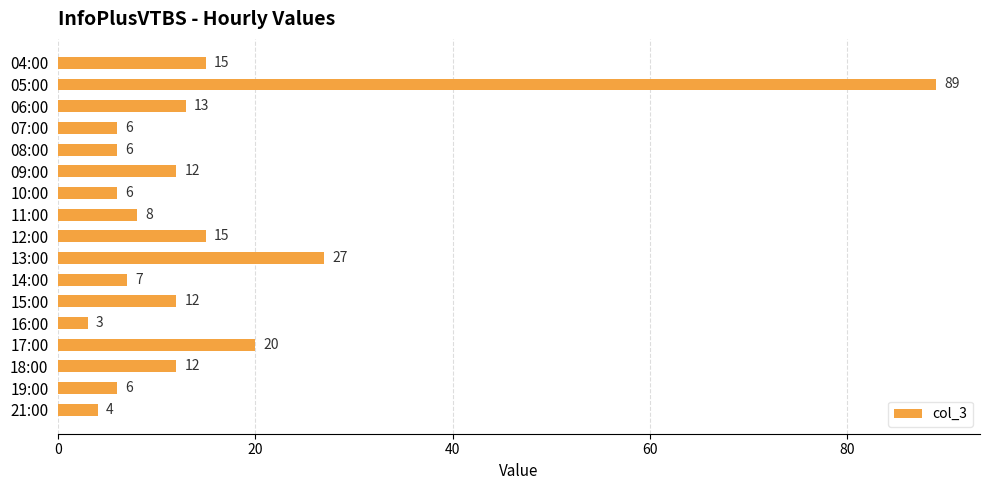

How many bars are there in total?

17